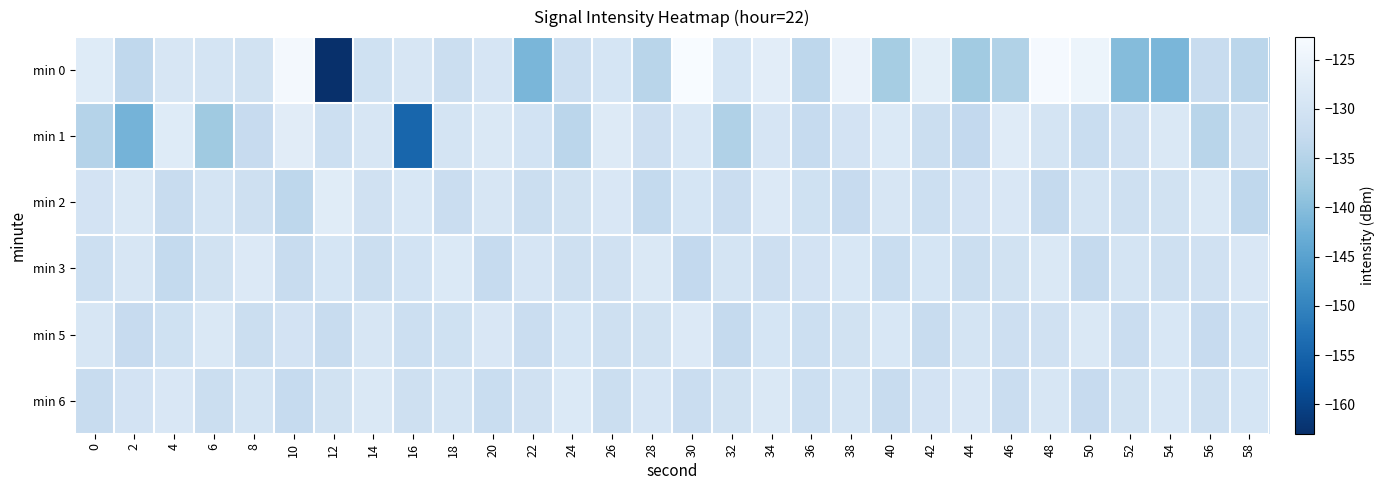

Which series changed the most between 30 and 50?

min 1